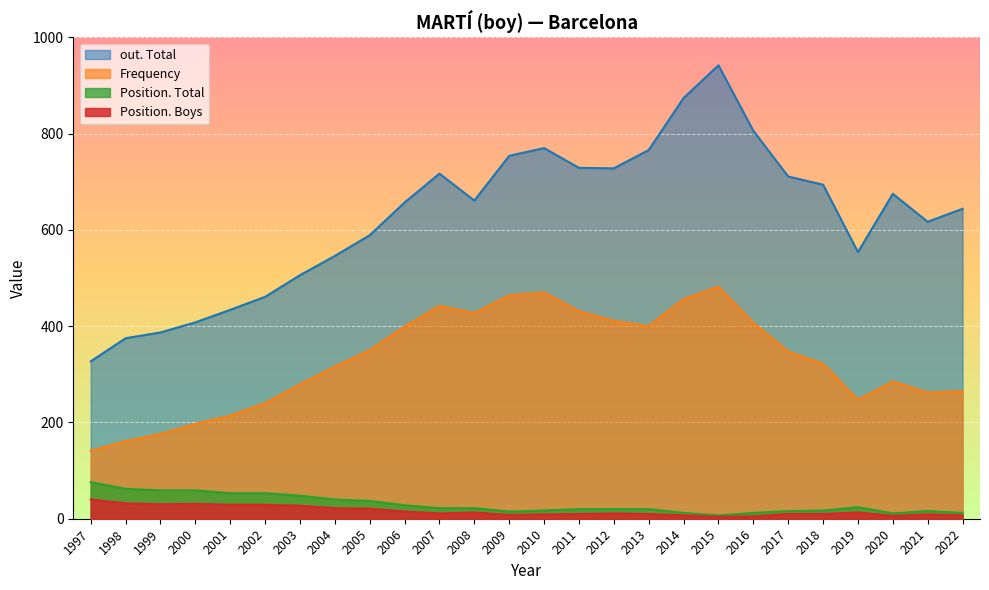

At which category is the sum across all series the highest?

2015